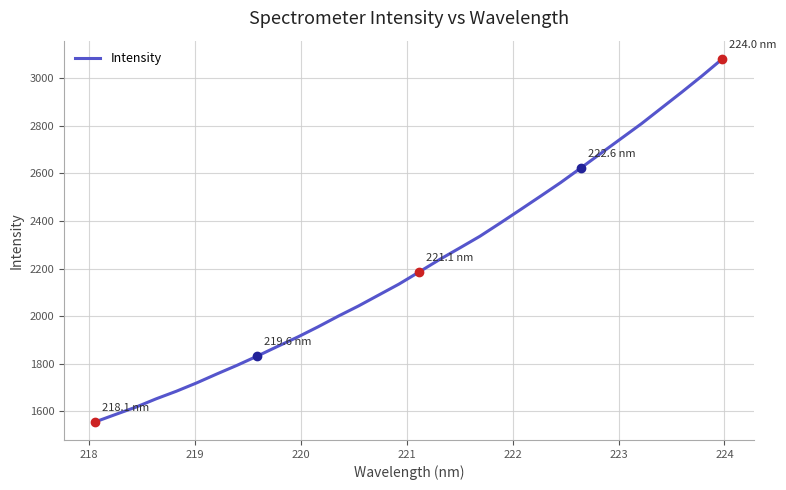

What is the minimum value shown in the chart?

1556.5